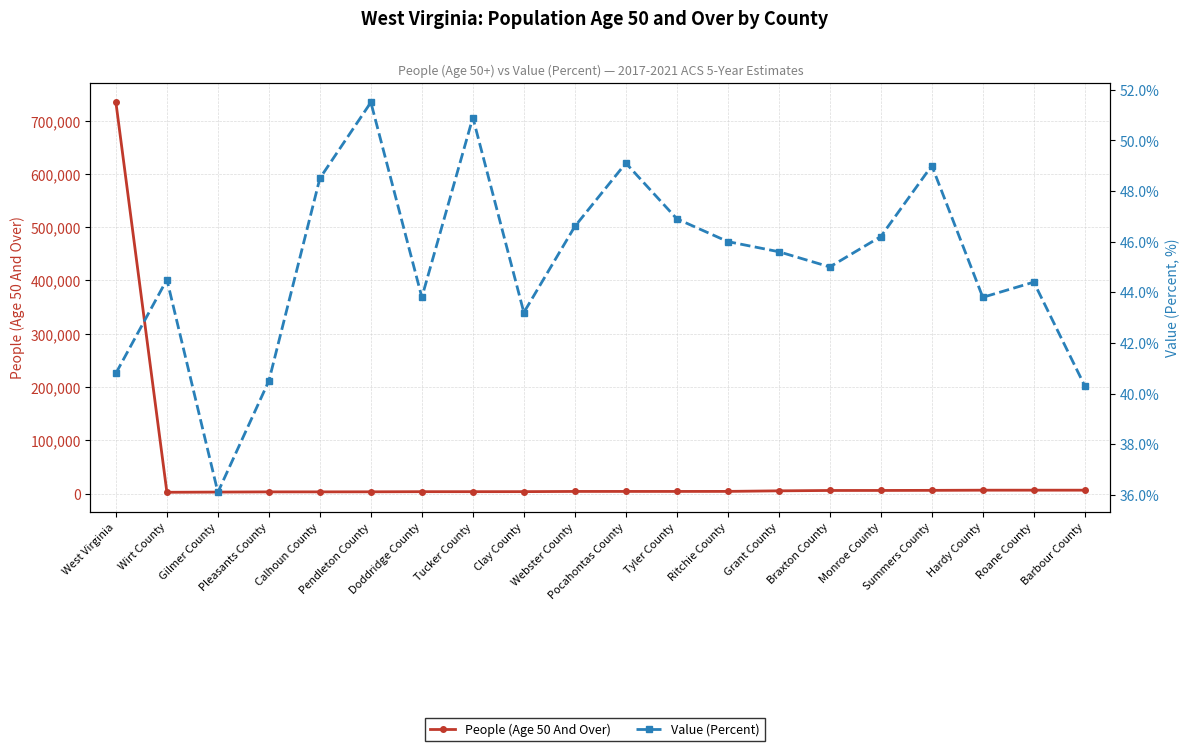

How many data points in People (Age 50 And Over) are above 3937?

9